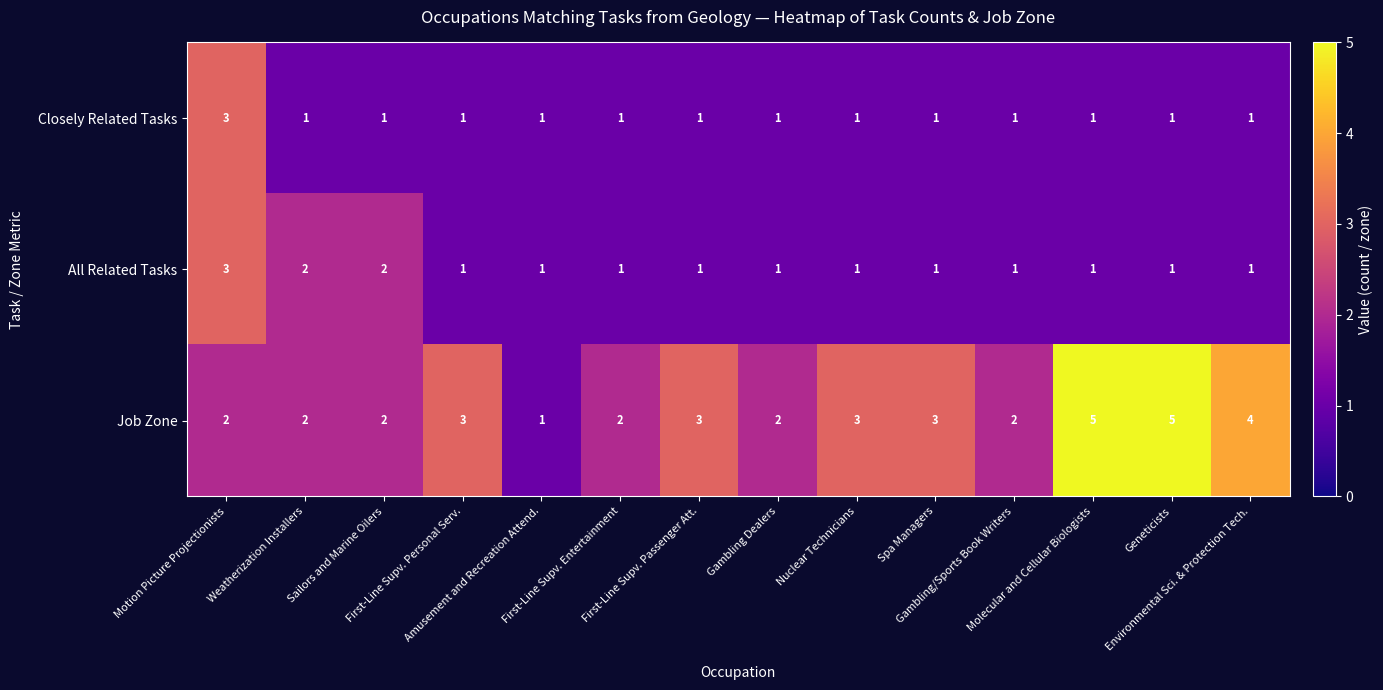

Which series has the largest total across all categories?

Job Zone